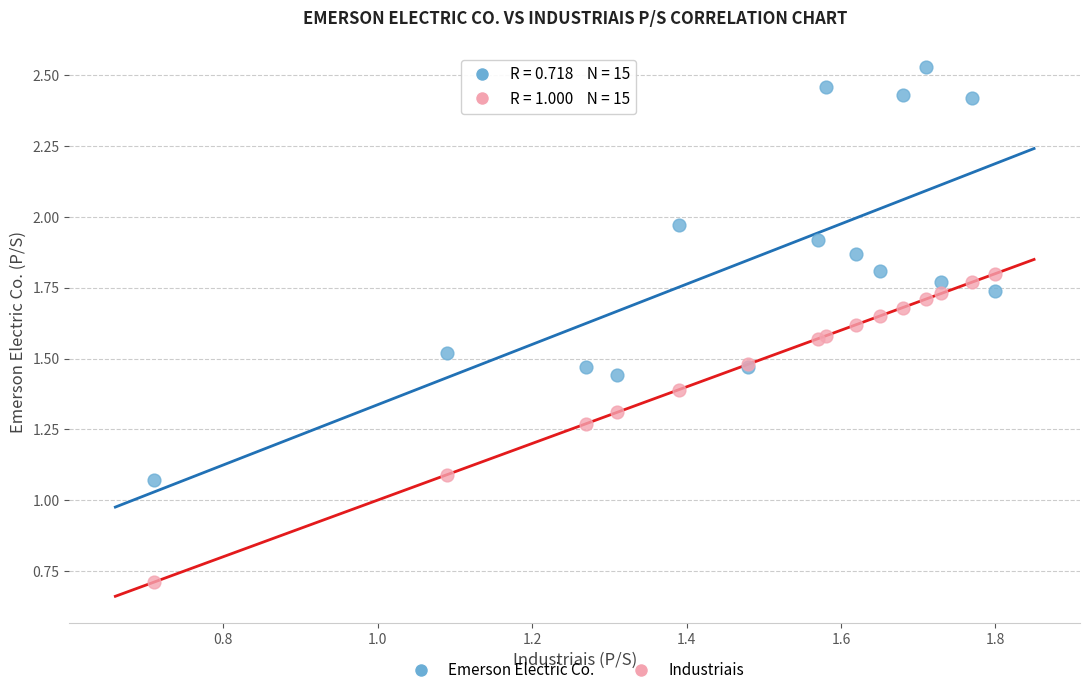

Which series reaches the minimum Y coordinate?

Industriais